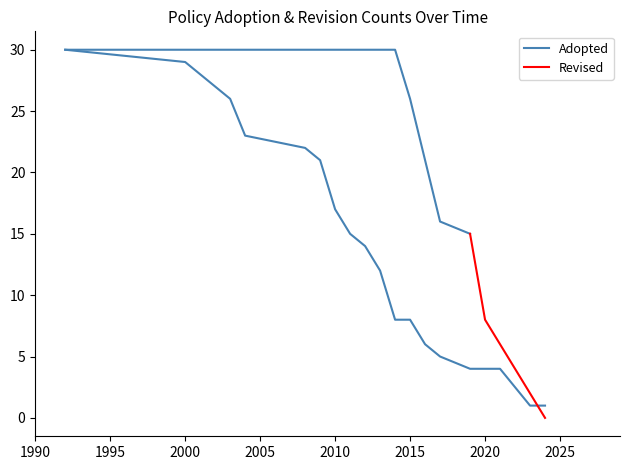

True or false: Policies Adopted has a value of 956 at 5.

False